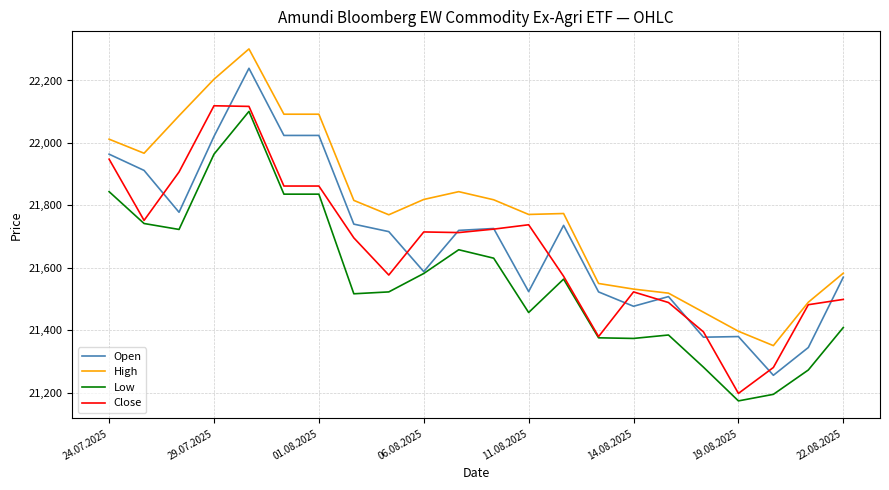

True or false: High and Open intersect in this chart.

False